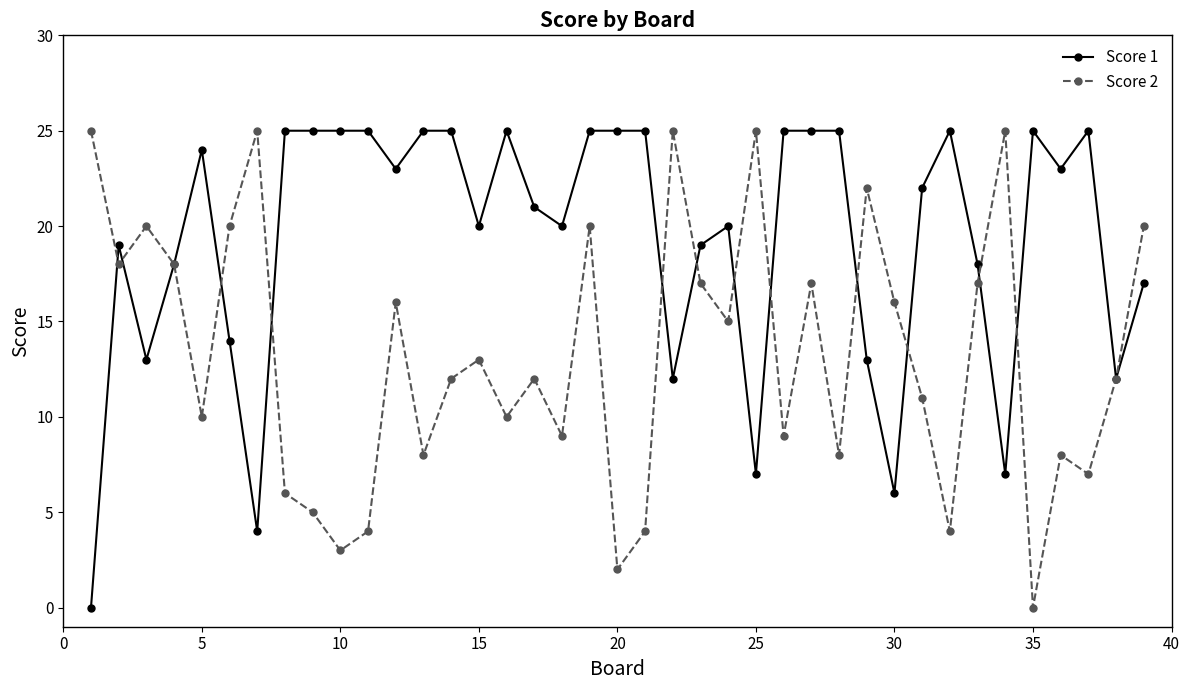

What is the sum of all Score 2 values?

518